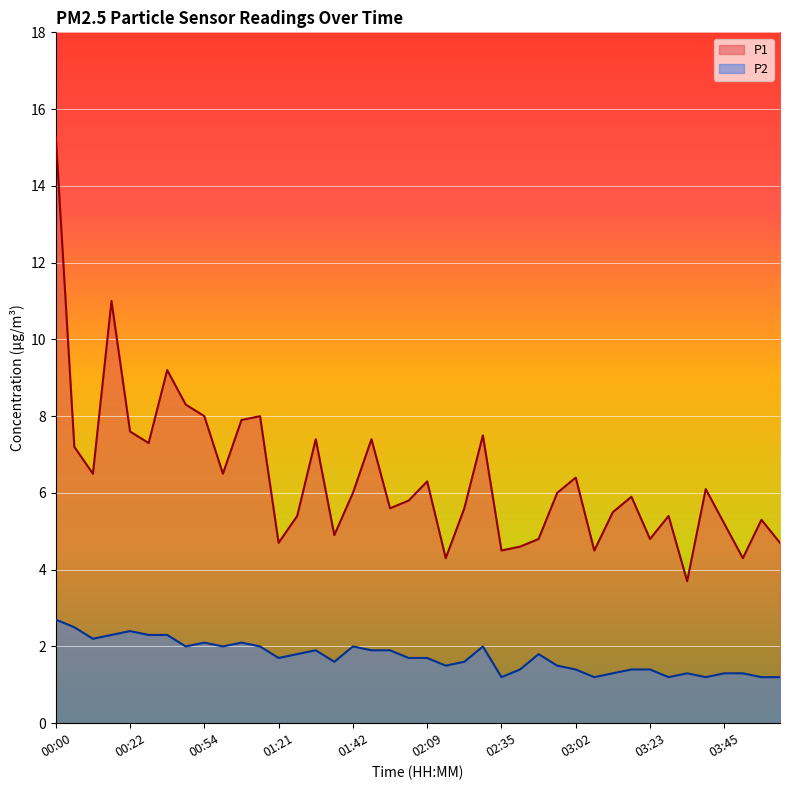

What is the label of the 13th point from the right?

02:51